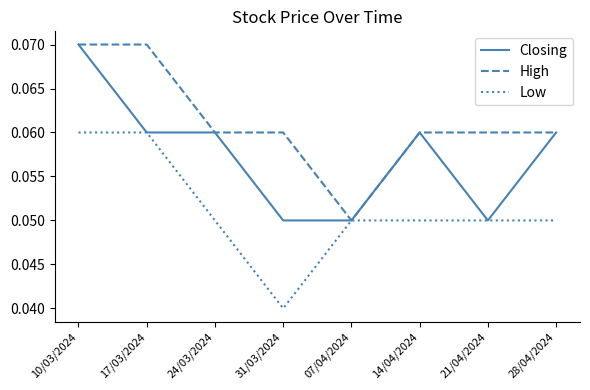

Is the value of High at 14/04/2024 greater than the value of Closing at 10/03/2024?

No